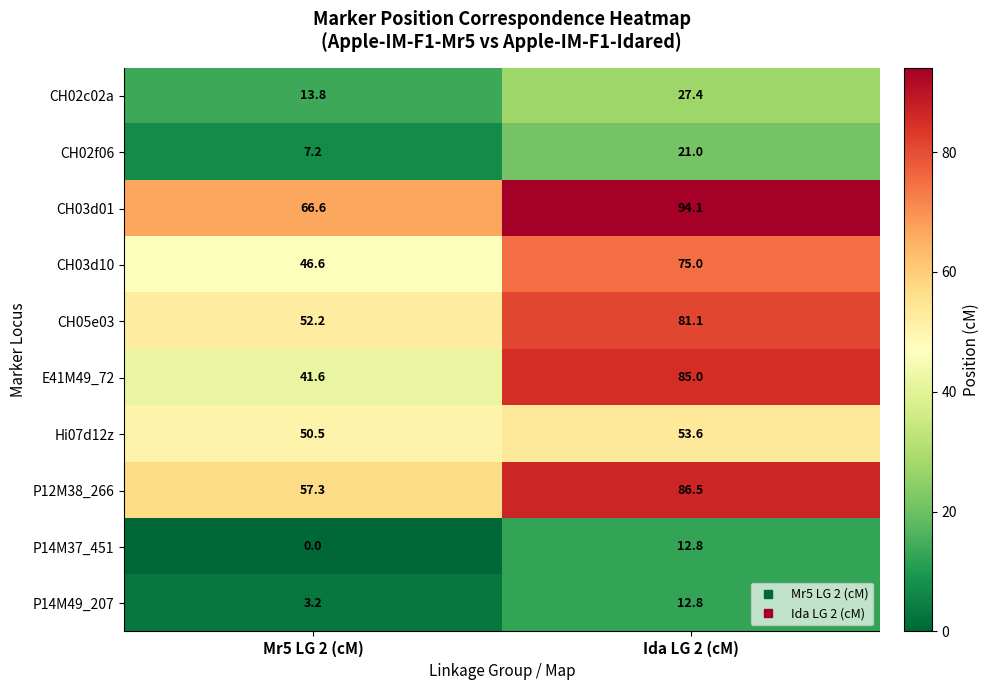

What value does the P14M49_207 series have at Ida LG 2 (cM)?

12.8